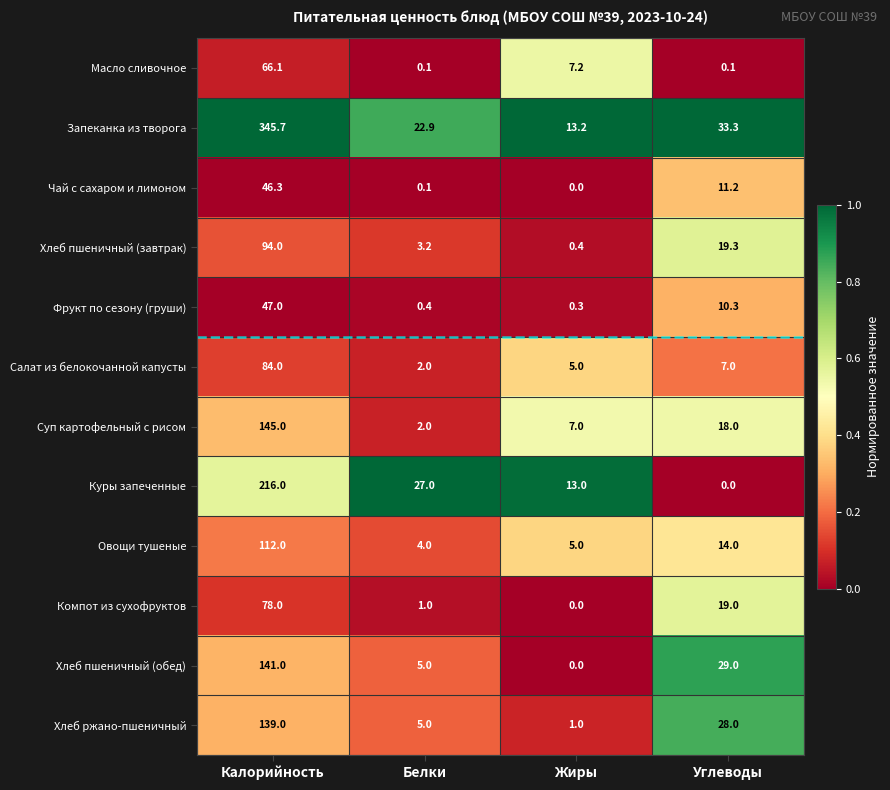

Which category has the highest value across all series?

Калорийность